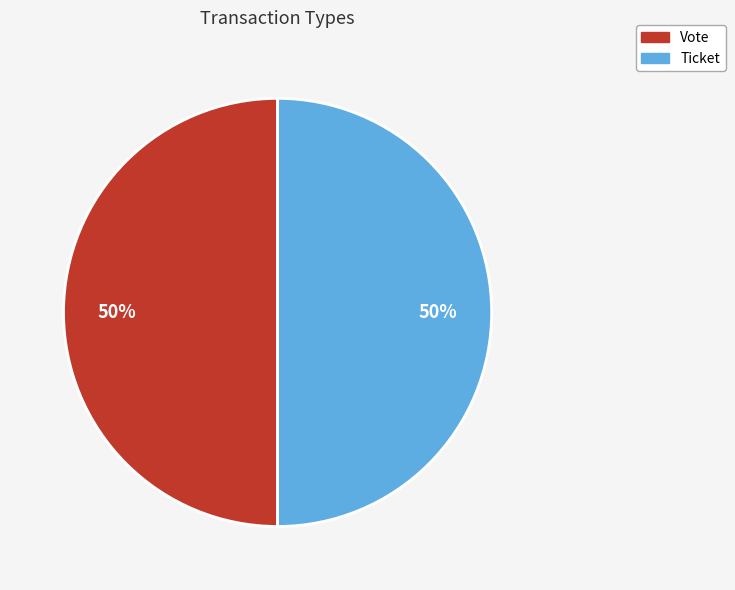

How many slices are in this pie chart?

2